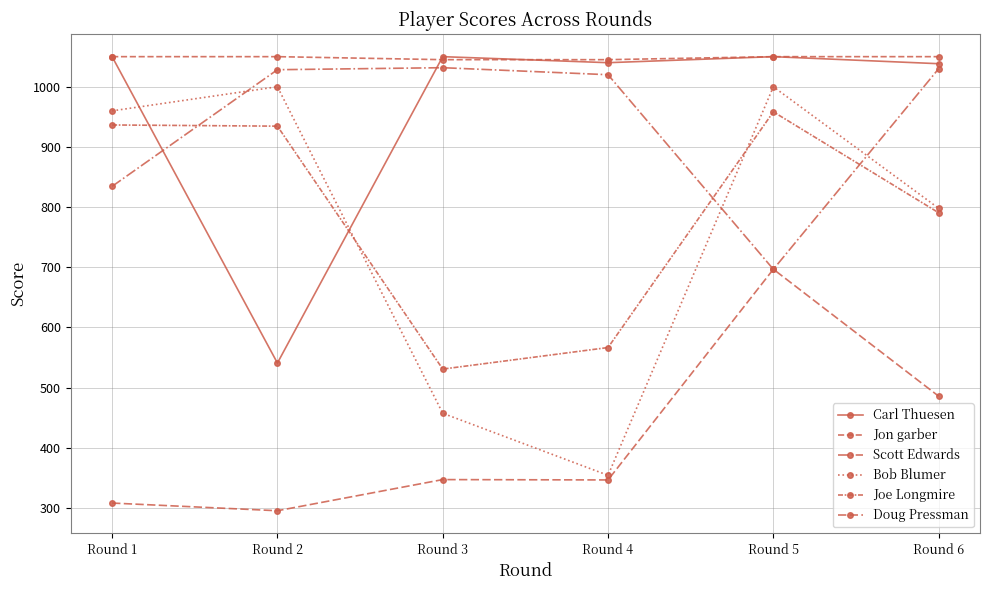

How many data points in Scott Edwards are above 1028?

3